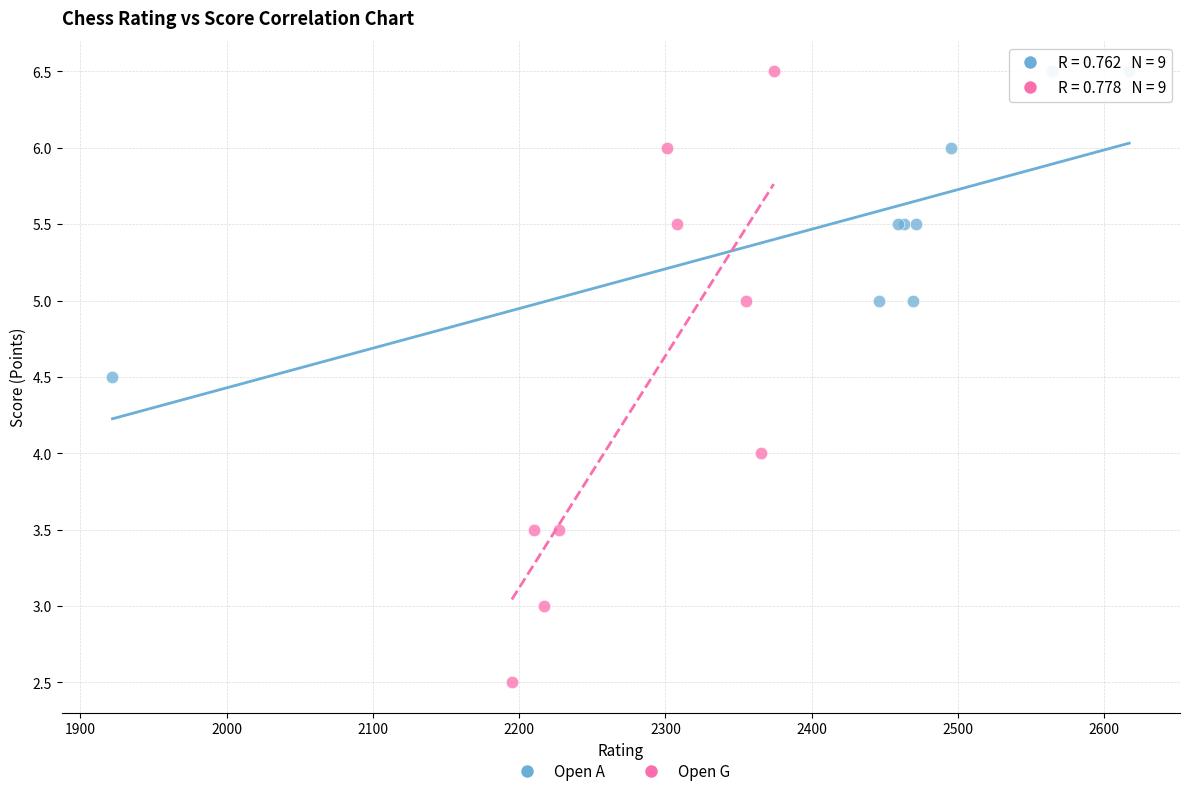

Which series contains the lowest Y value?

Open G